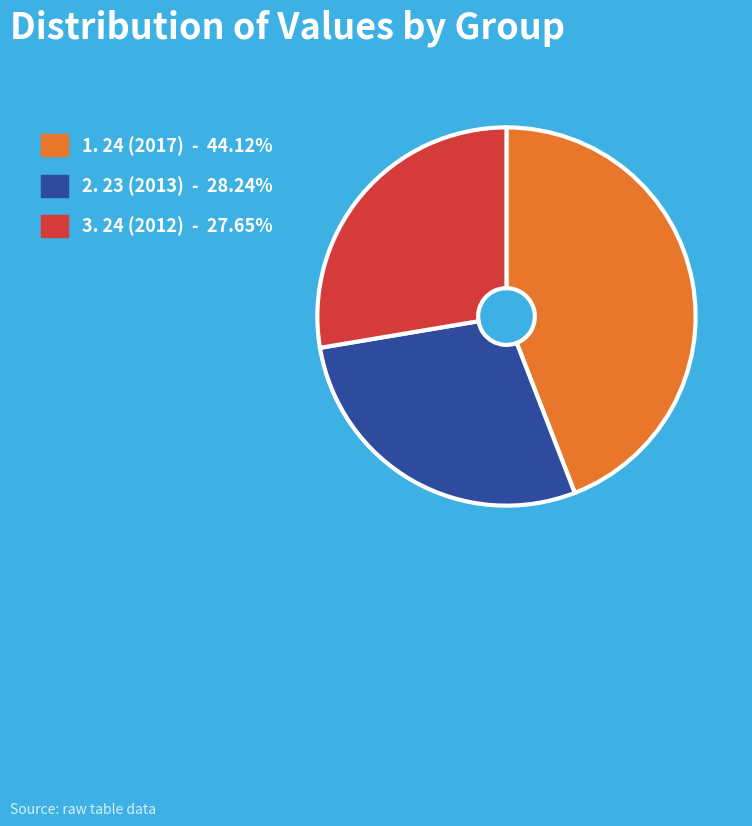

Is there any slice that represents more than half of the pie?

No